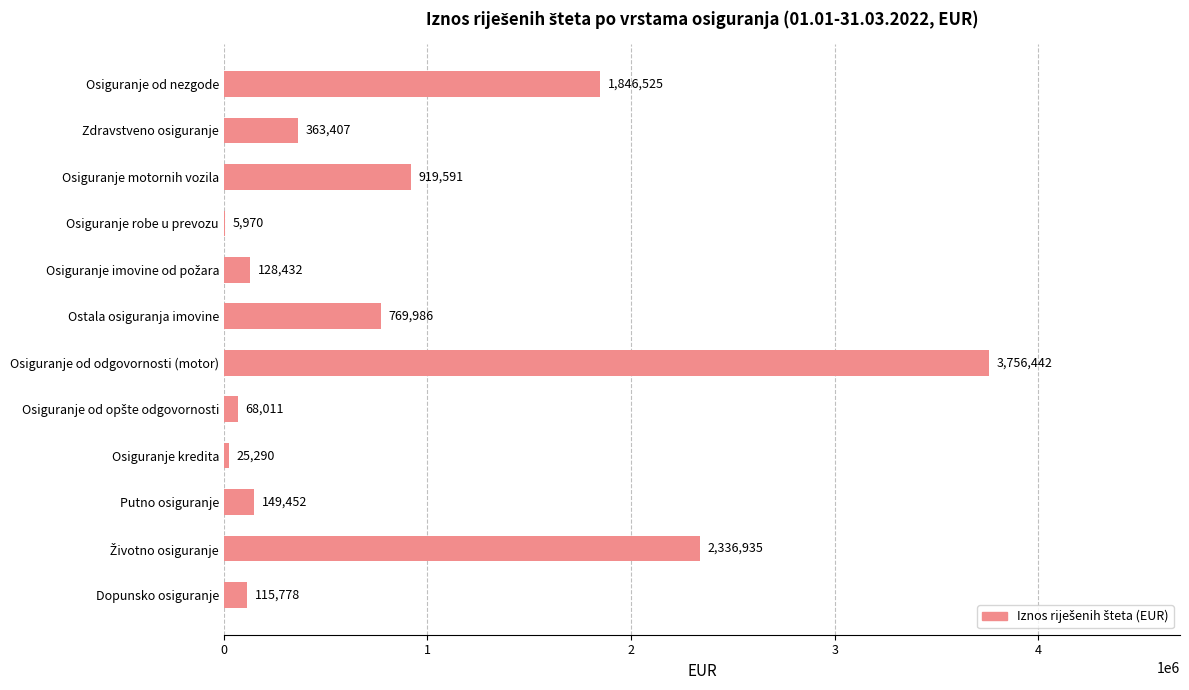

The value at Osiguranje motornih vozila is 919591.3. True or false?

True